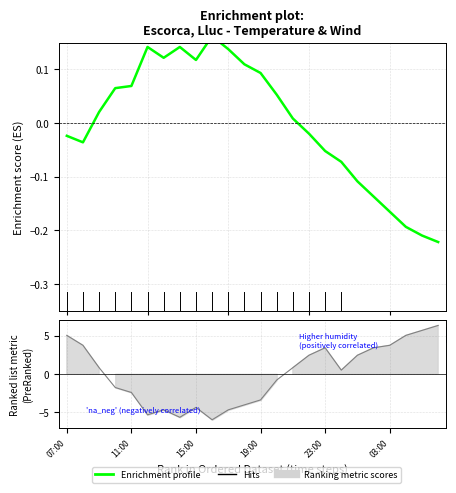

How many lines are shown in the chart?

2